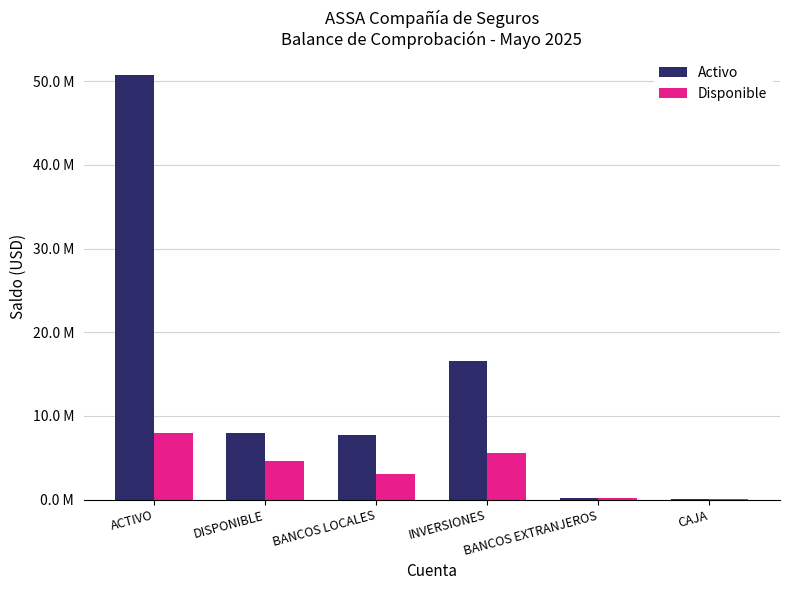

At which label is Disponible closest to 3970293?

DISPONIBLE